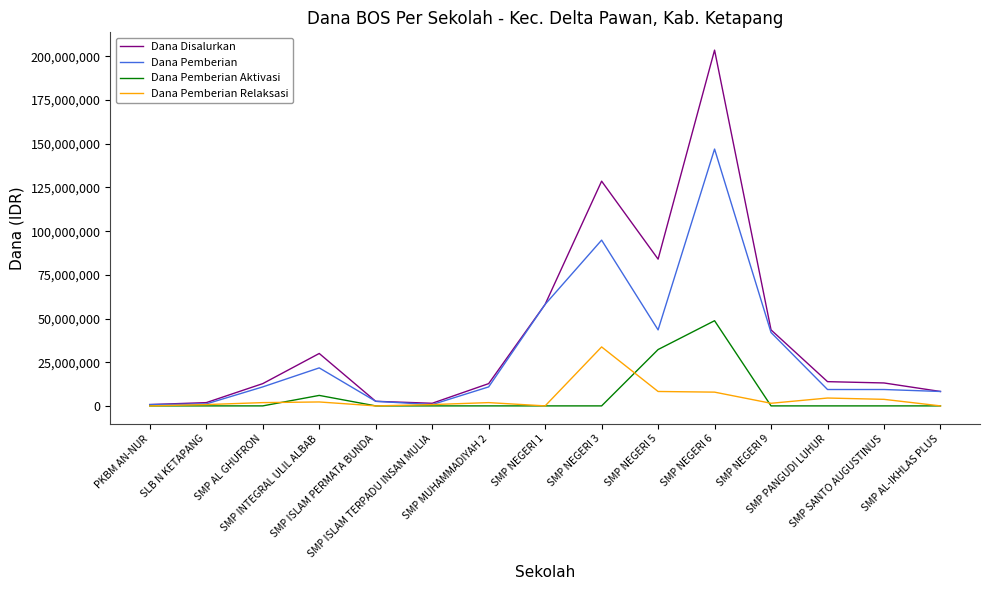

What is the highest value of the Dana Disalurkan series?

203625000